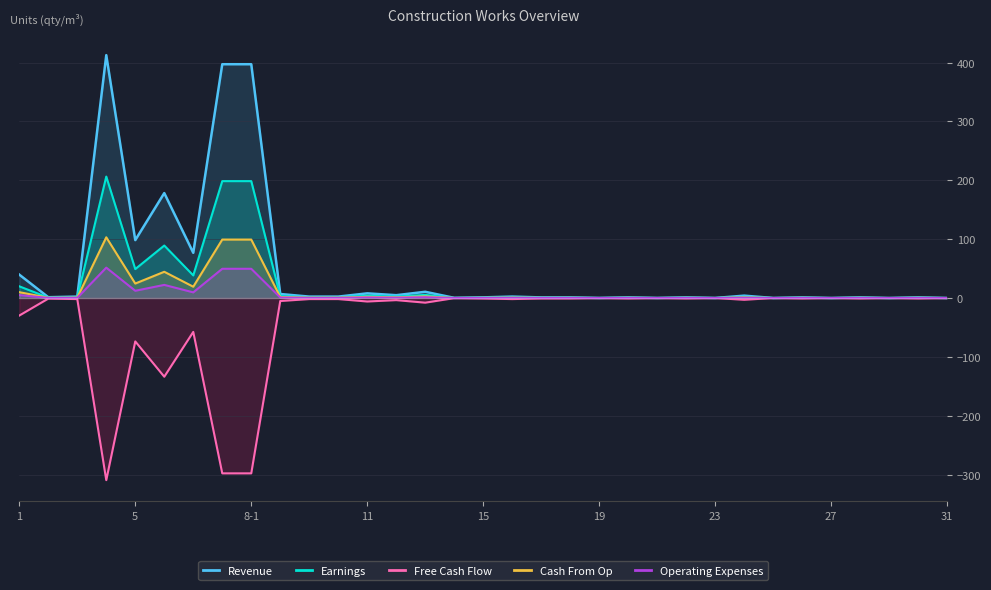

True or false: Earnings and Revenue intersect in this chart.

False